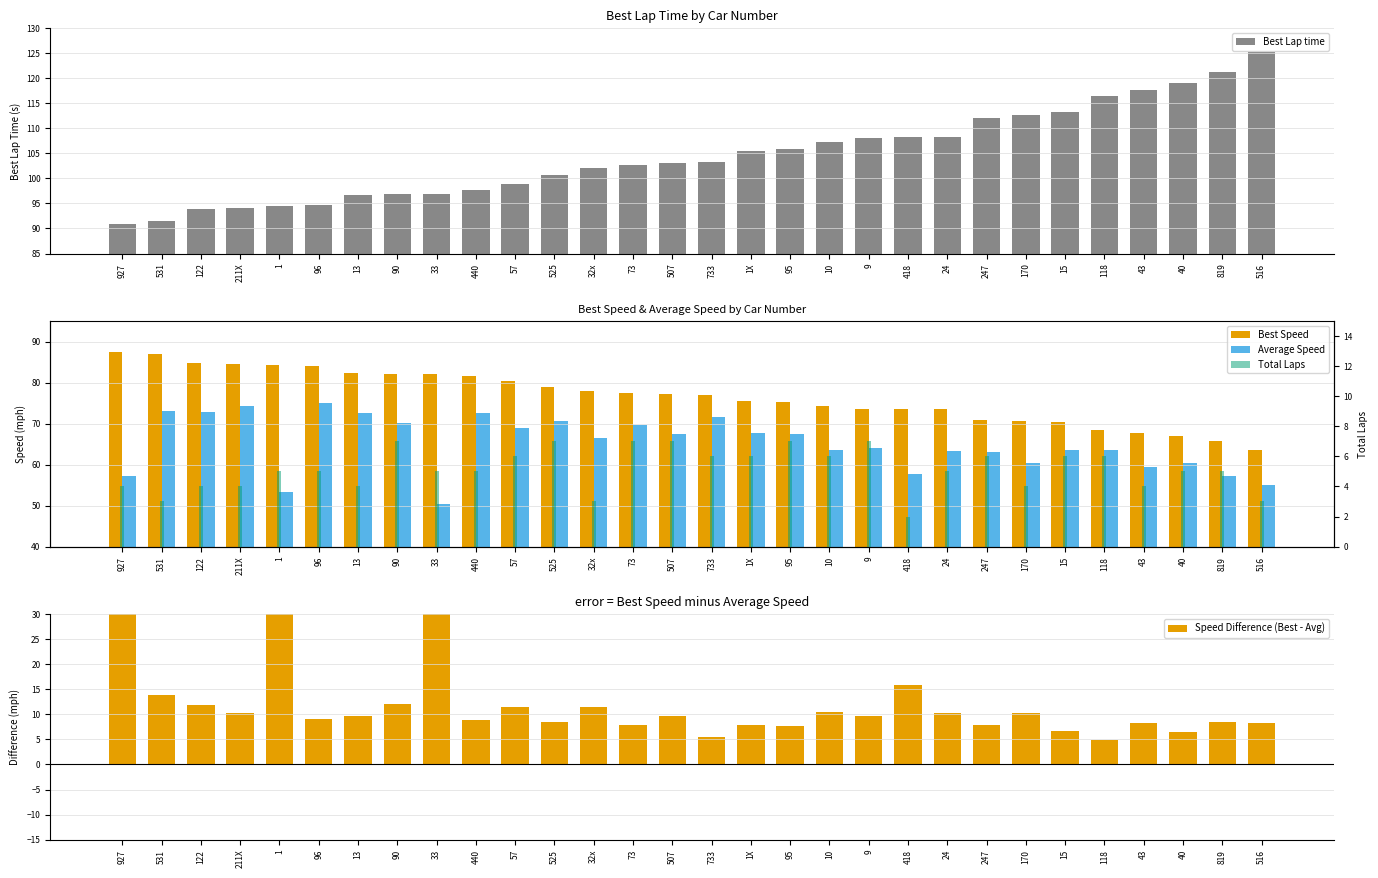

Rank the series at 24 from lowest to highest value.

Total Laps, Speed Difference (Best - Avg), Average Speed, Best Speed, Best Lap time